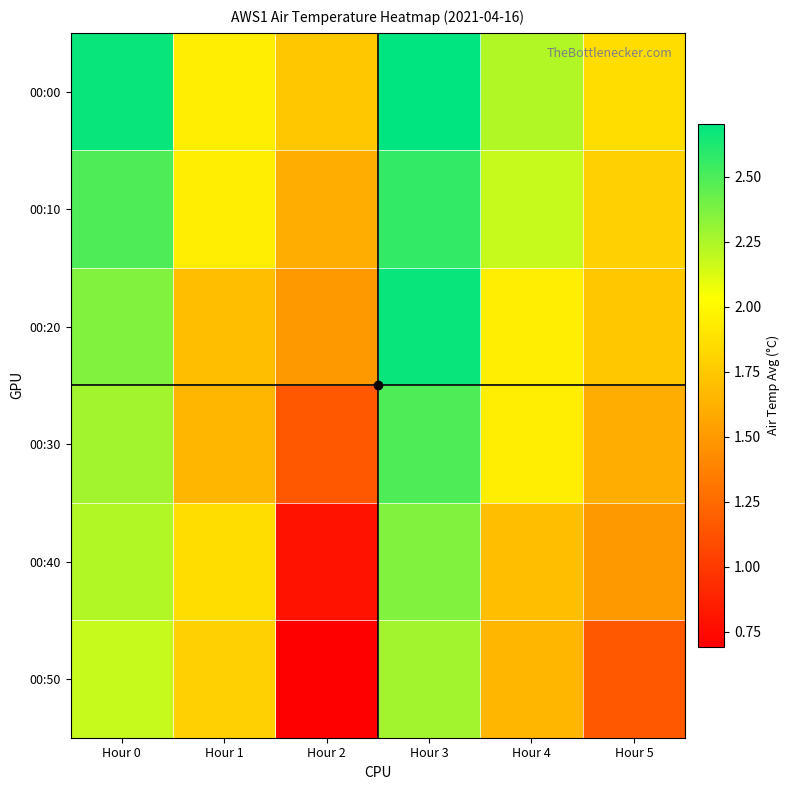

Rank the series at Hour 1 from highest to lowest value.

00:00, 00:10, 00:40, 00:50, 00:20, 00:30